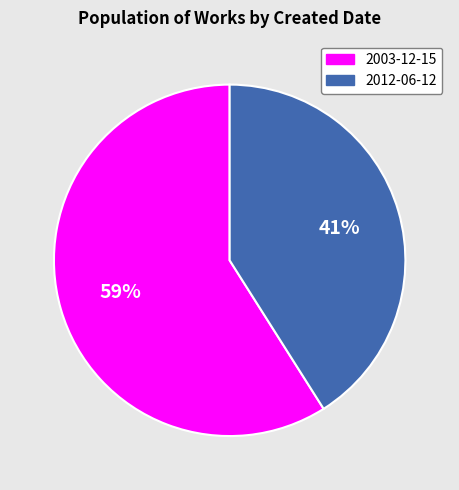

To the nearest percent, what is the average slice percentage?

50%